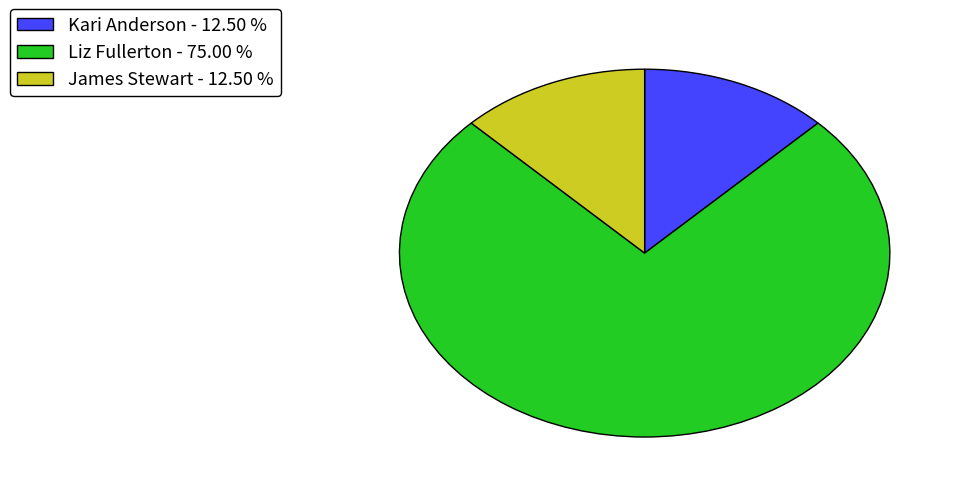

Combined, do James Stewart - 12.50 % and Liz Fullerton - 75.00 % account for over 50%?

Yes